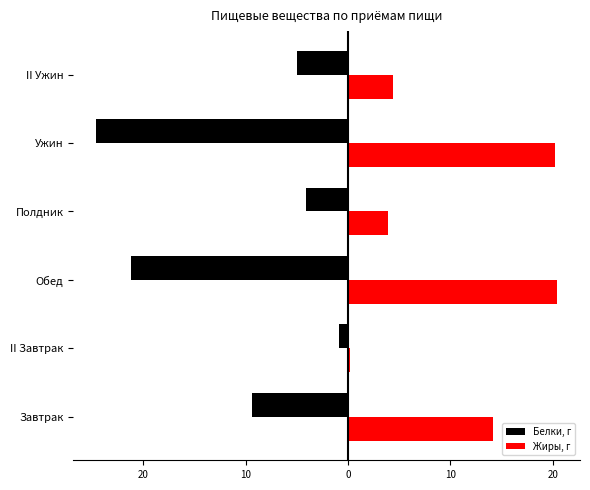

List the series in order of their peak value, highest first.

Жиры, г, Белки, г